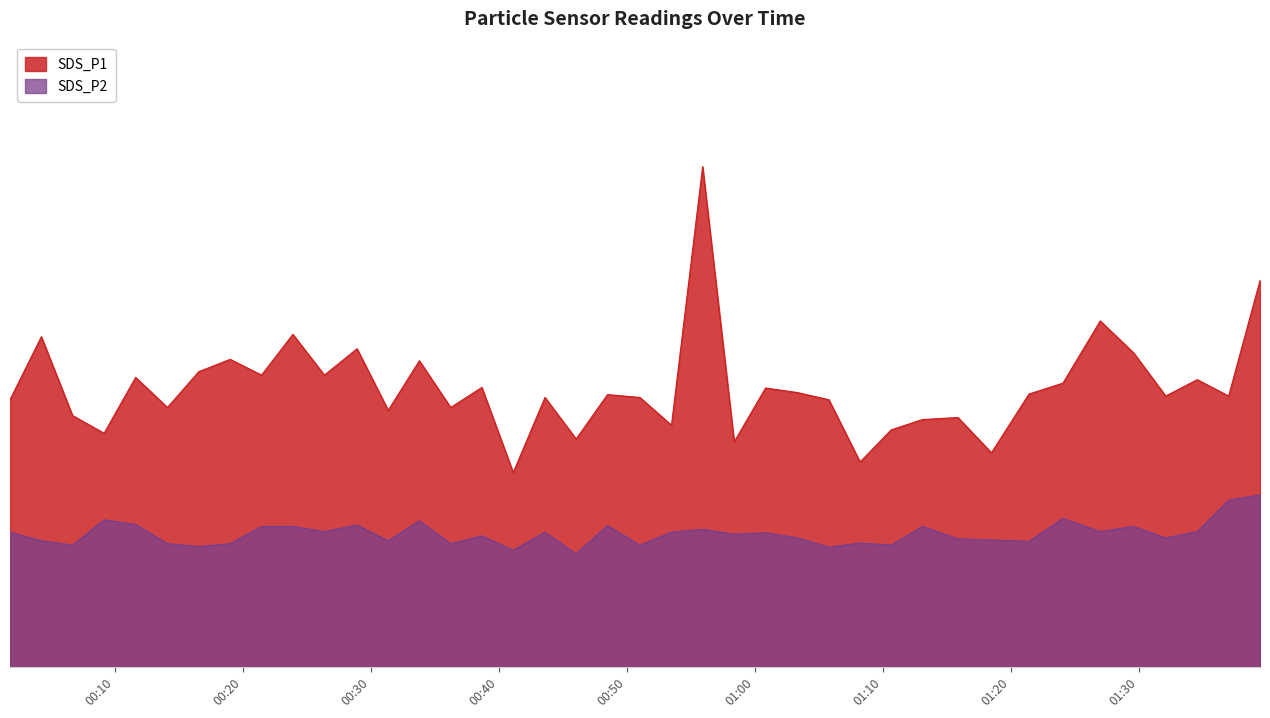

Reading left to right, what are all the values shown in this chart?

SDS_P1: 2023/05/19 00:01:47=9.3	2023/05/19 00:04:14=11.5	2023/05/19 00:06:40=8.8	2023/05/19 00:09:08=8.2	2023/05/19 00:11:36=10.1	2023/05/19 00:14:05=9.1	2023/05/19 00:16:32=10.3	2023/05/19 00:18:59=10.7	2023/05/19 00:21:26=10.2	2023/05/19 00:23:53=11.6	2023/05/19 00:26:21=10.2	2023/05/19 00:28:54=11.1	2023/05/19 00:31:20=8.9	2023/05/19 00:33:46=10.7	2023/05/19 00:36:13=9.1	2023/05/19 00:38:39=9.8	2023/05/19 00:41:06=6.8	2023/05/19 00:43:35=9.4	2023/05/19 00:46:01=8.0	2023/05/19 00:48:28=9.5	2023/05/19 00:51:00=9.4	2023/05/19 00:53:28=8.4	2023/05/19 00:55:54=17.4	2023/05/19 00:58:22=7.8	2023/05/19 01:00:49=9.7	2023/05/19 01:03:19=9.6	2023/05/19 01:05:46=9.3	2023/05/19 01:08:12=7.2	2023/05/19 01:10:38=8.3	2023/05/19 01:13:05=8.6	2023/05/19 01:15:51=8.7	2023/05/19 01:18:28=7.5	2023/05/19 01:21:24=9.5	2023/05/19 01:24:03=9.9	2023/05/19 01:26:58=12.1	2023/05/19 01:29:35=10.9	2023/05/19 01:32:05=9.4	2023/05/19 01:34:33=10.0	2023/05/19 01:37:00=9.4	2023/05/19 01:39:27=13.5
SDS_P2: 2023/05/19 00:01:47=4.7	2023/05/19 00:04:14=4.4	2023/05/19 00:06:40=4.2	2023/05/19 00:09:08=5.1	2023/05/19 00:11:36=5.0	2023/05/19 00:14:05=4.3	2023/05/19 00:16:32=4.2	2023/05/19 00:18:59=4.3	2023/05/19 00:21:26=4.9	2023/05/19 00:23:53=4.9	2023/05/19 00:26:21=4.7	2023/05/19 00:28:54=5.0	2023/05/19 00:31:20=4.4	2023/05/19 00:33:46=5.1	2023/05/19 00:36:13=4.3	2023/05/19 00:38:39=4.6	2023/05/19 00:41:06=4.1	2023/05/19 00:43:35=4.7	2023/05/19 00:46:01=4.0	2023/05/19 00:48:28=4.9	2023/05/19 00:51:00=4.2	2023/05/19 00:53:28=4.7	2023/05/19 00:55:54=4.8	2023/05/19 00:58:22=4.6	2023/05/19 01:00:49=4.7	2023/05/19 01:03:19=4.5	2023/05/19 01:05:46=4.2	2023/05/19 01:08:12=4.3	2023/05/19 01:10:38=4.2	2023/05/19 01:13:05=4.9	2023/05/19 01:15:51=4.5	2023/05/19 01:18:28=4.4	2023/05/19 01:21:24=4.4	2023/05/19 01:24:03=5.2	2023/05/19 01:26:58=4.7	2023/05/19 01:29:35=4.9	2023/05/19 01:32:05=4.5	2023/05/19 01:34:33=4.7	2023/05/19 01:37:00=5.8	2023/05/19 01:39:27=6.0